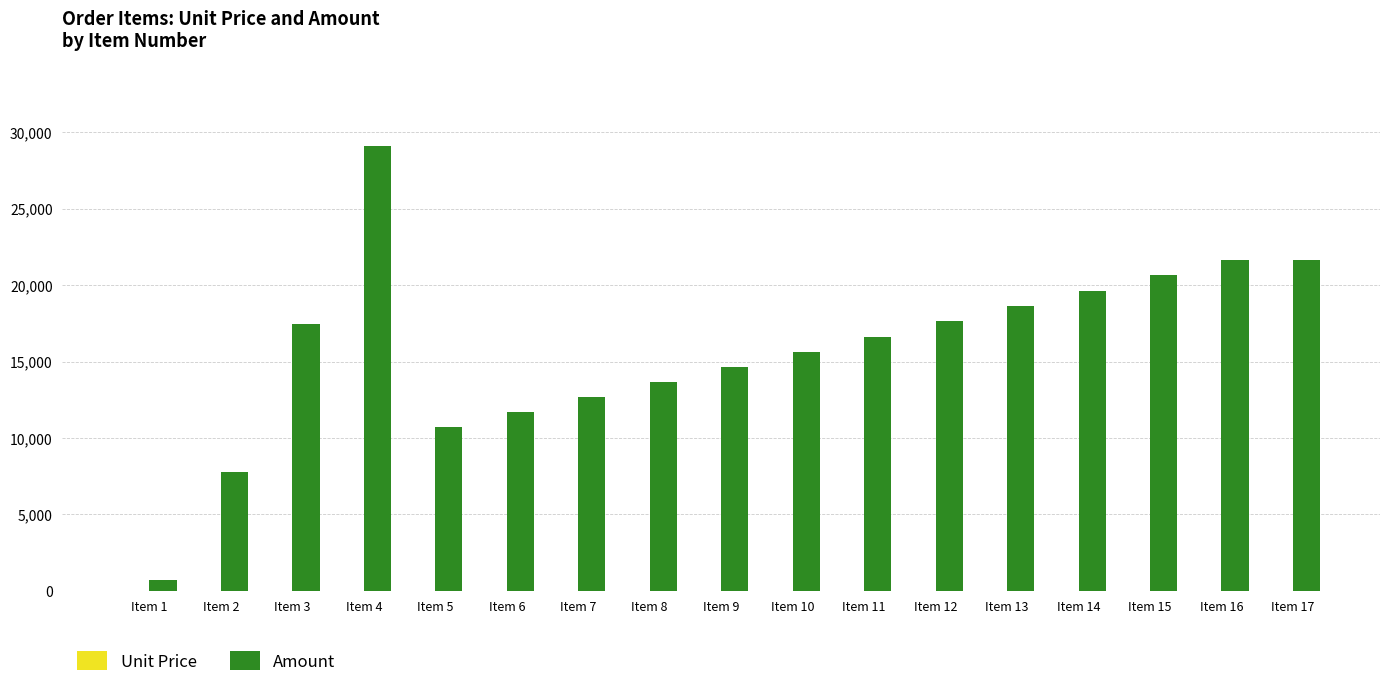

What is the sum of all Amount values?

270469.0